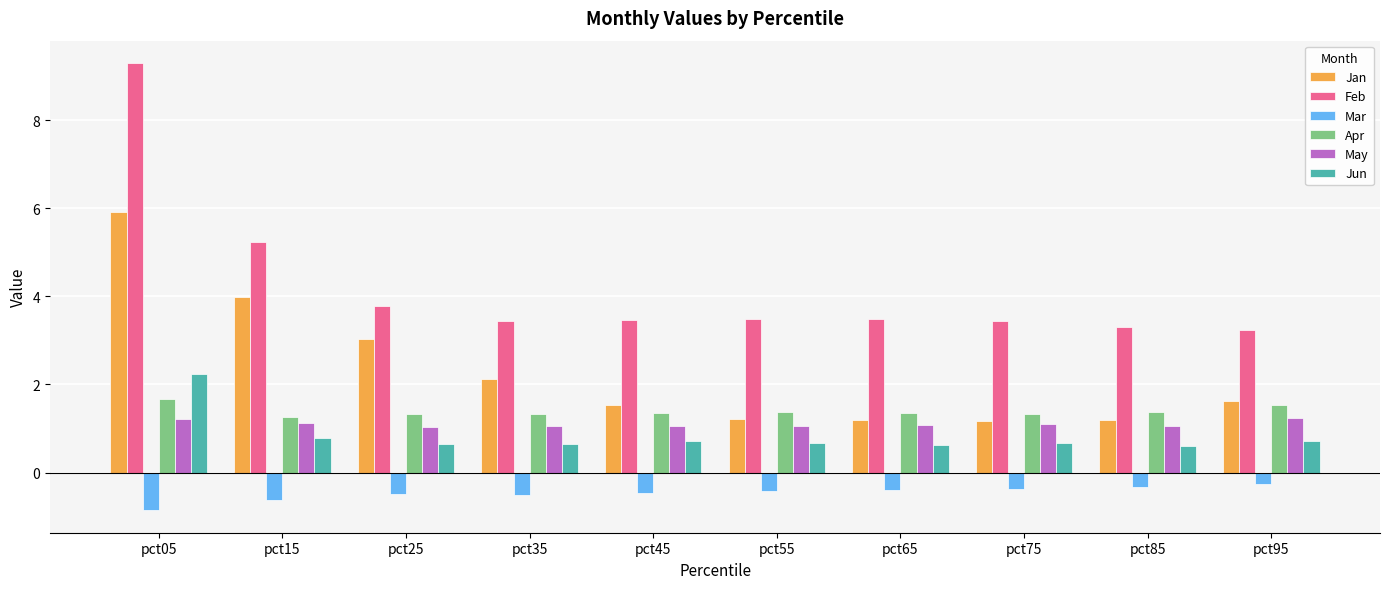

How many groups of bars are there?

10